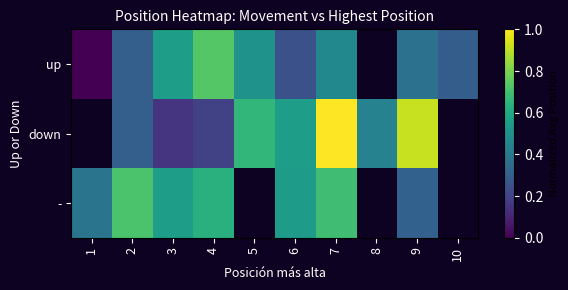

What is the minimum value for -?

0.3